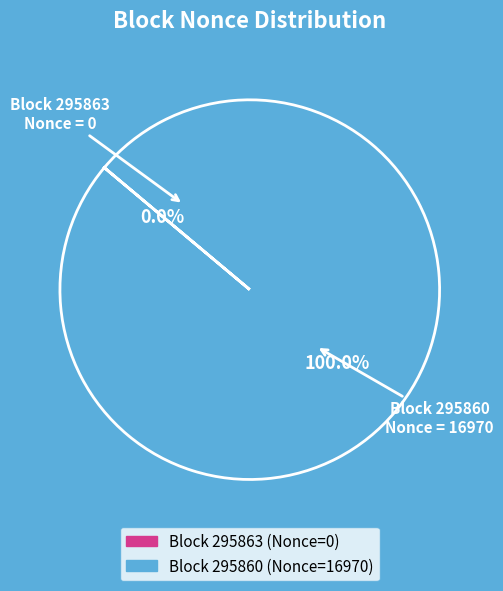

Does any single category account for the majority?

Yes